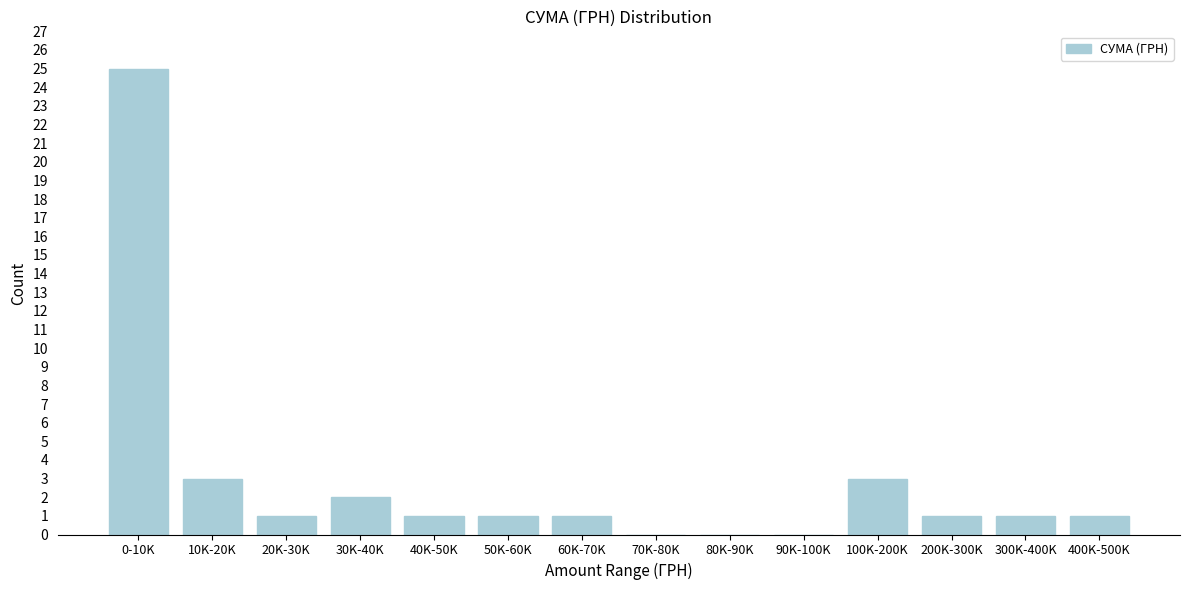

Reading left to right, transcribe all the data shown in this chart.

0-10K=25	10K-20K=3	20K-30K=1	30K-40K=2	40K-50K=1	50K-60K=1	60K-70K=1	70K-80K=0	80K-90K=0	90K-100K=0	100K-200K=3	200K-300K=1	300K-400K=1	400K-500K=1